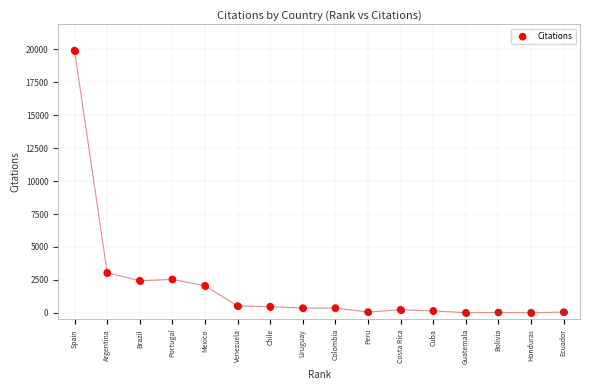

What Y value in the scatter plot is closest to 9960?

3037